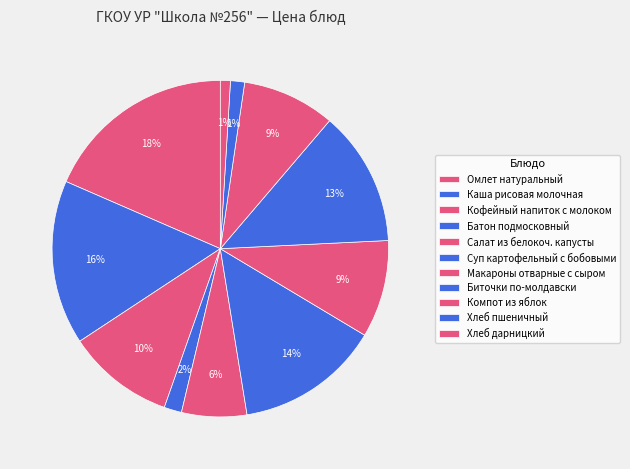

Which category has the smallest portion of the pie?

Хлеб дарницкий